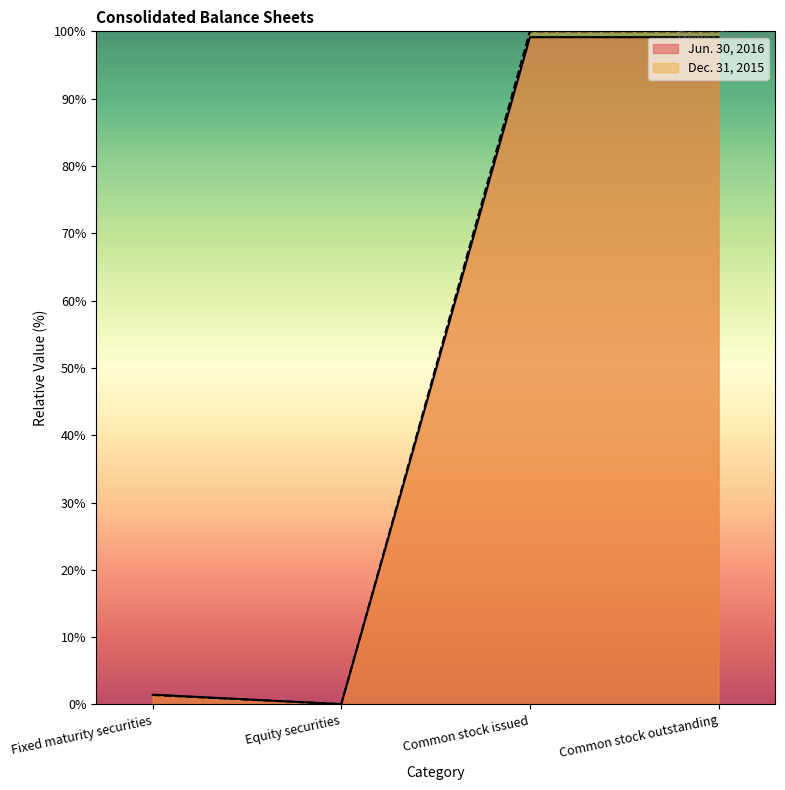

Where is the first local minimum for Jun. 30, 2016?

Equity securities